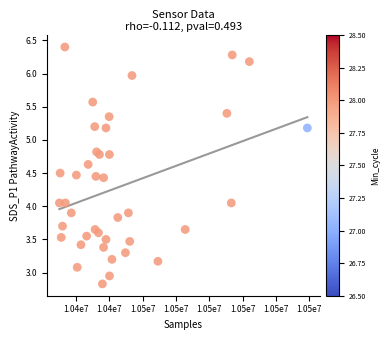

What is the range of X values (max minus min)?

74482.0